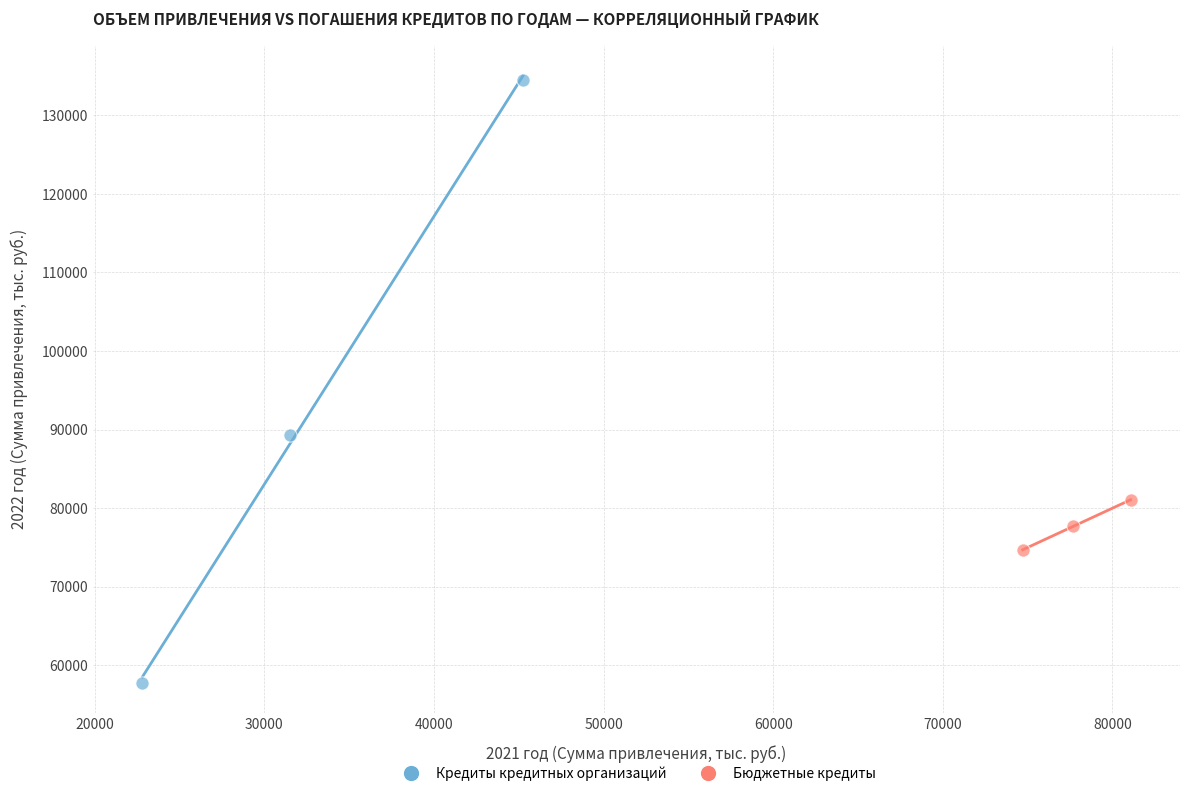

Which series reaches the minimum Y coordinate?

Кредиты кредитных организаций